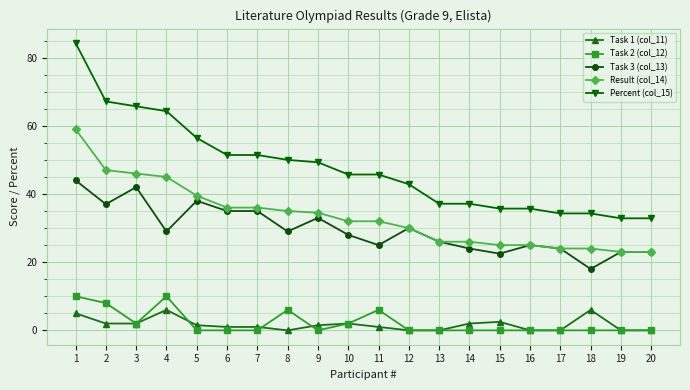

Count the number of categories in the chart.

20